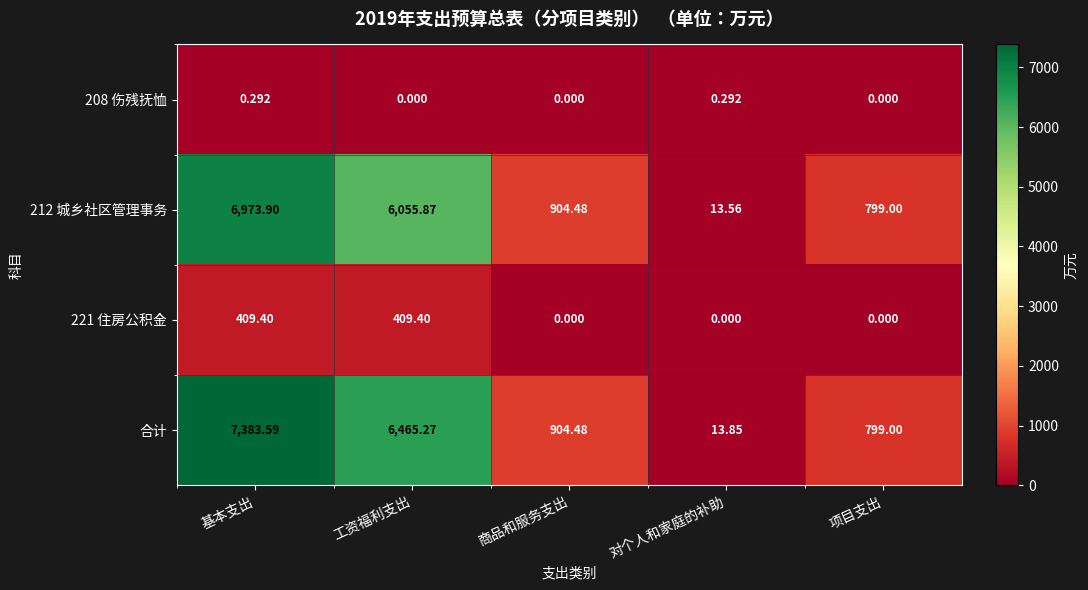

Which series changed the most between 工资福利支出 and 项目支出?

合计